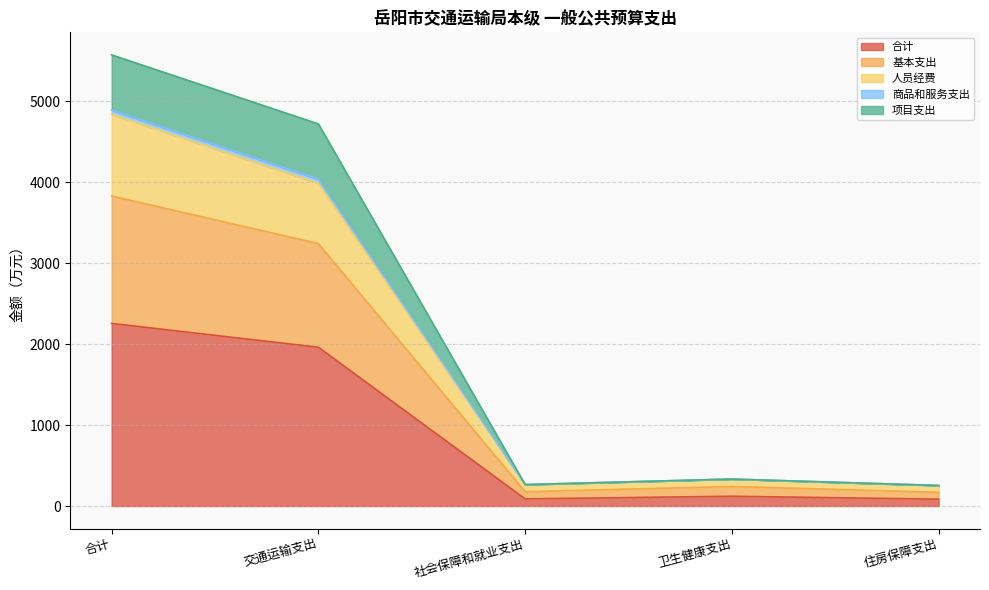

What is the maximum value shown in the chart?

5574.4